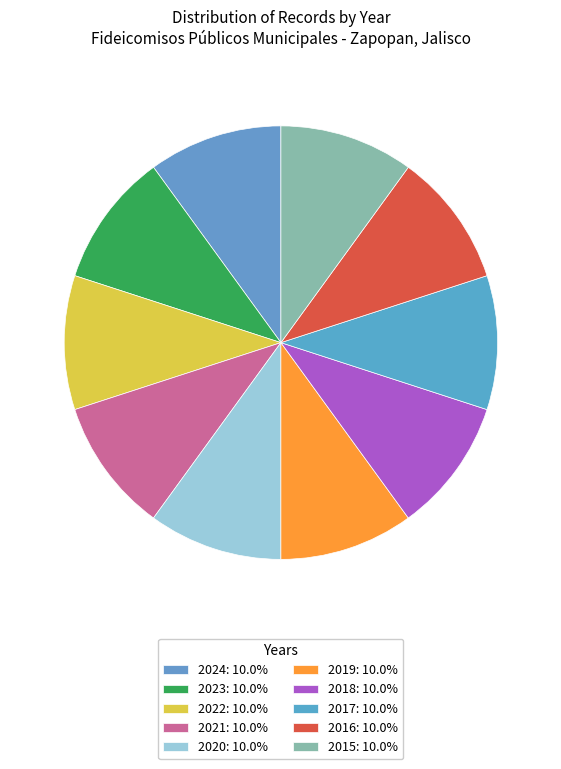

How many segments does this pie chart have?

10